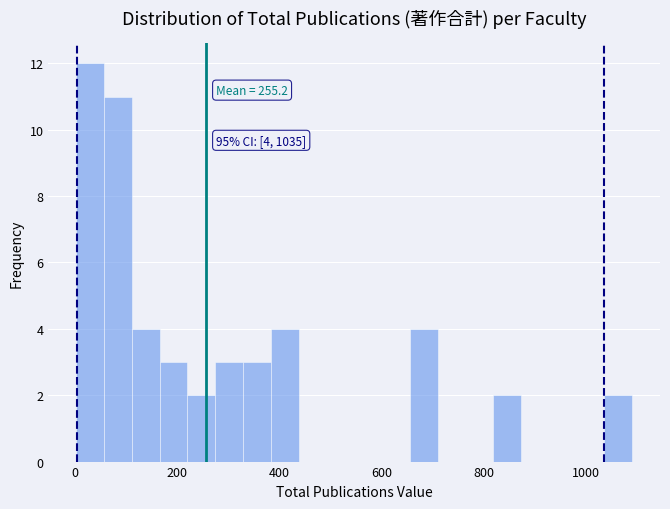

Read against the x-axis, roughly where is the centre of the tallest bar?

20